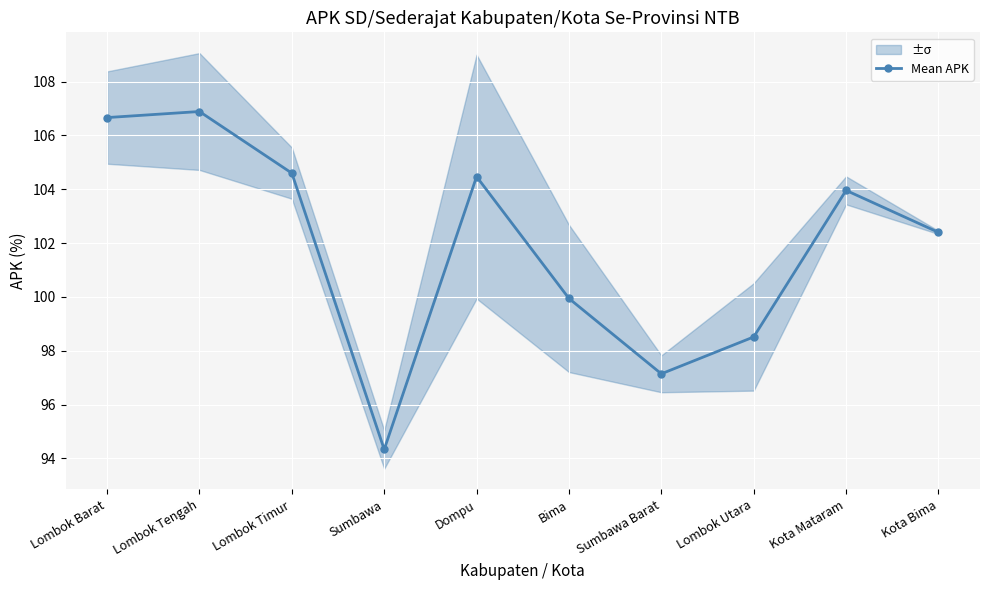

Approximately how many times larger is the value at Sumbawa compared to Sumbawa Barat?

1.0